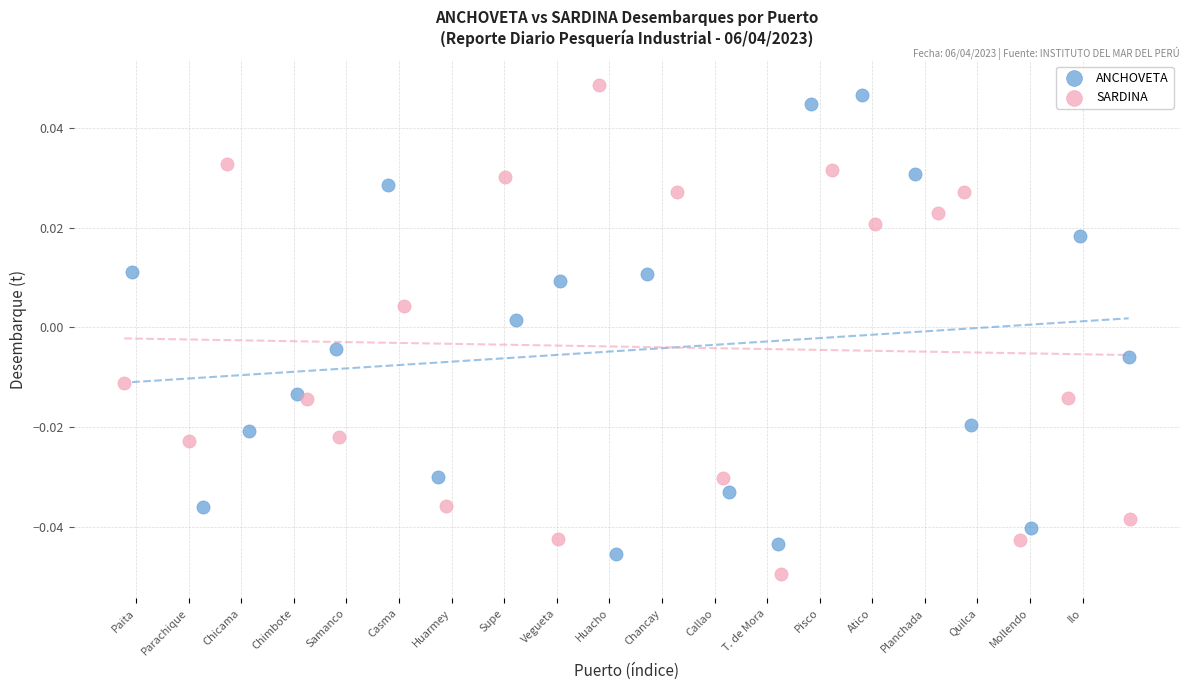

Which series has the largest Y range (max minus min)?

SARDINA